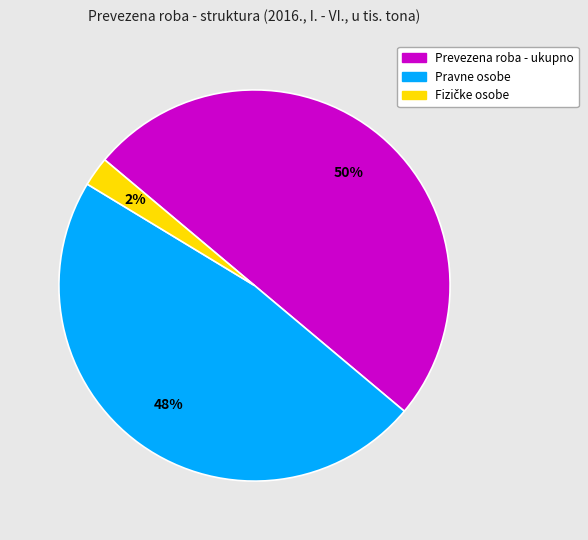

To the nearest percent, what percentage of the pie is Prevezena roba - ukupno?

50%